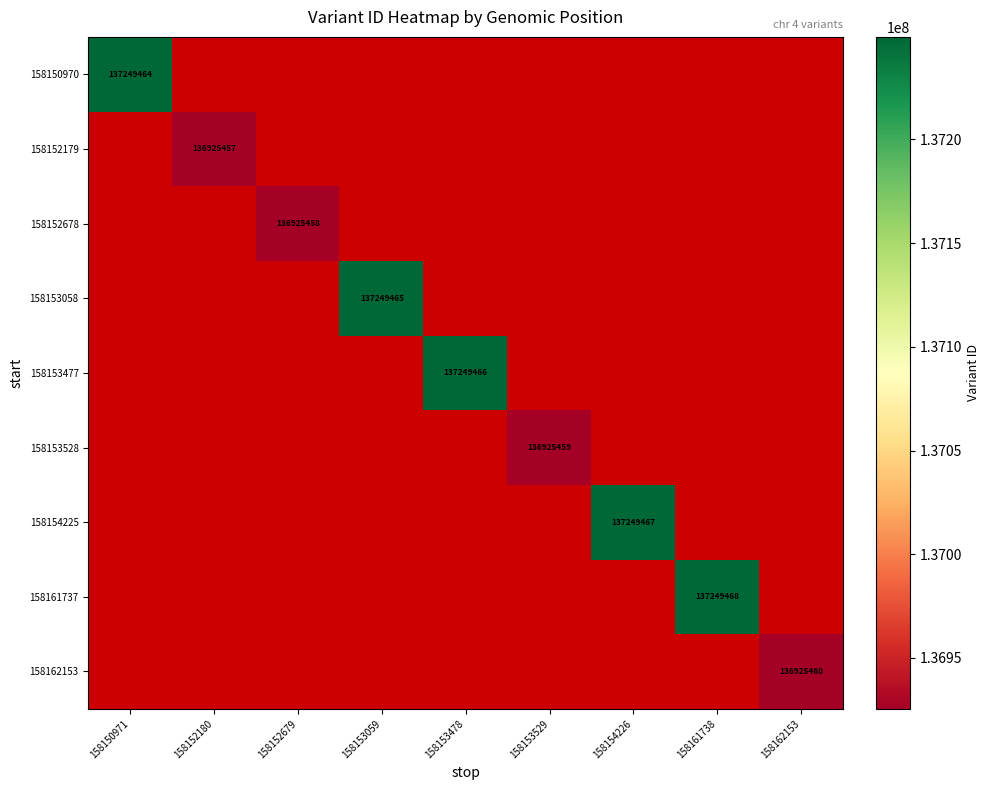

True or false: 158152678 has a value of 188801928 at 158152679.

False